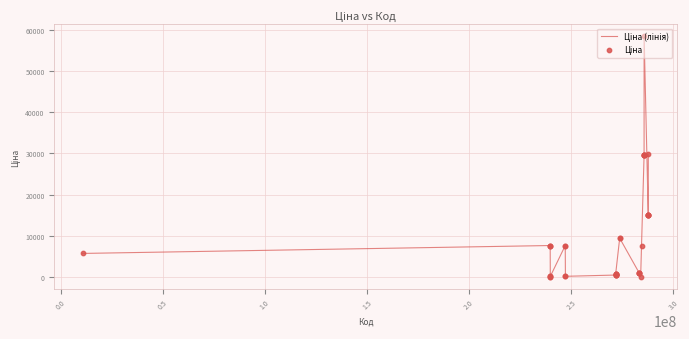

What is the greatest value displayed?

58426.5